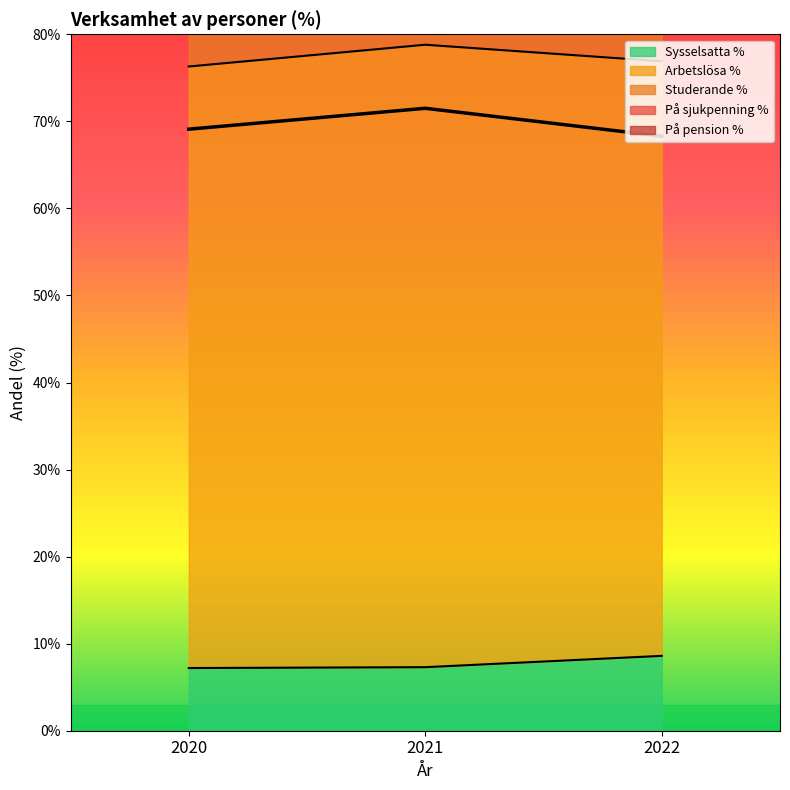

Count the number of data series in this chart.

5